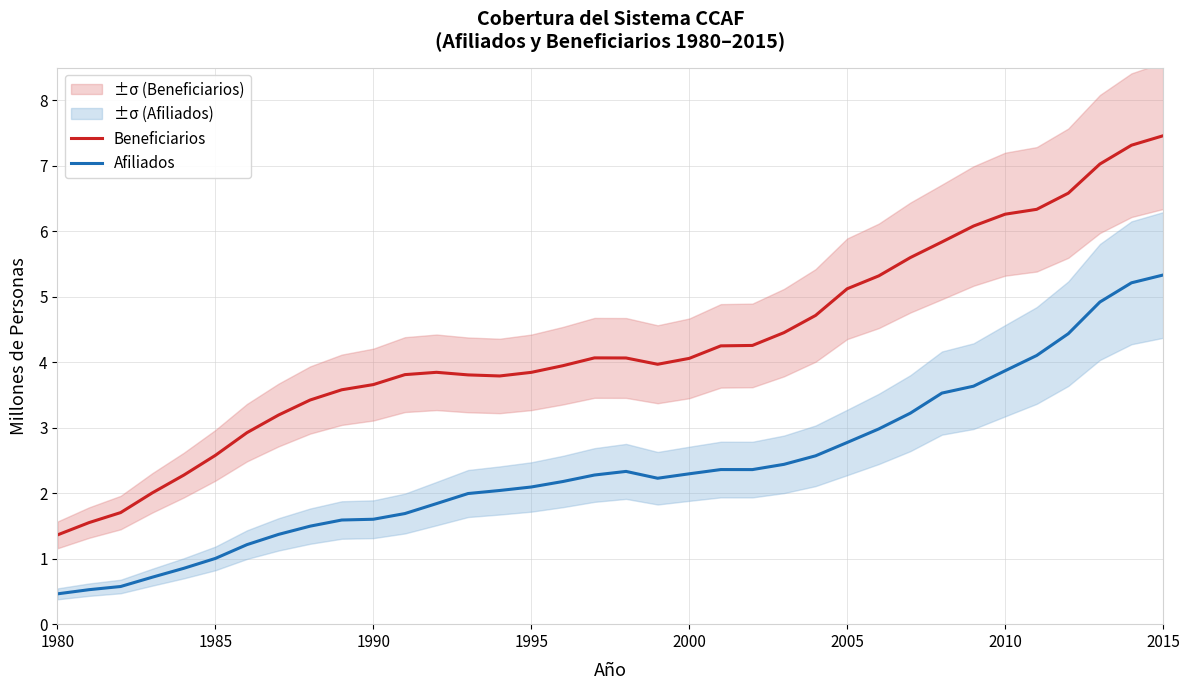

What is the lowest value of the Afiliados series?

0.5